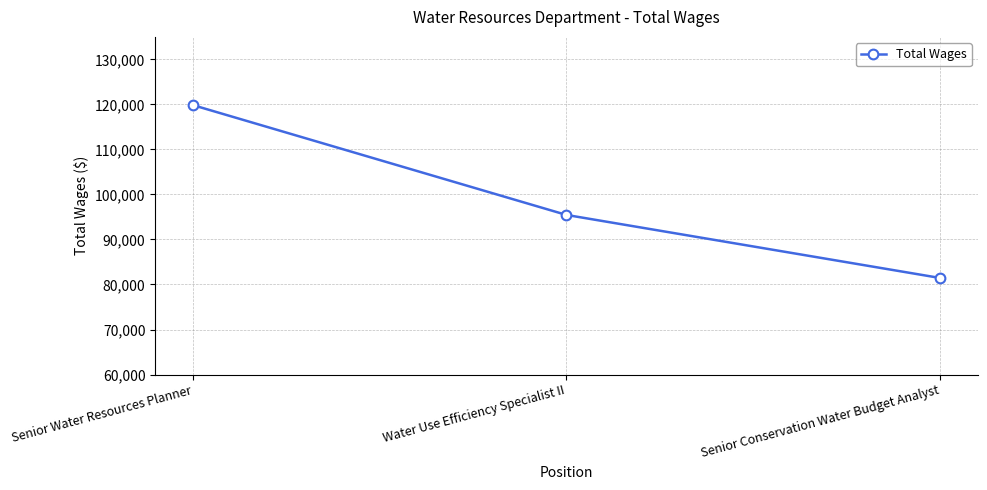

Count the values in the range 81433 to 119871.

3